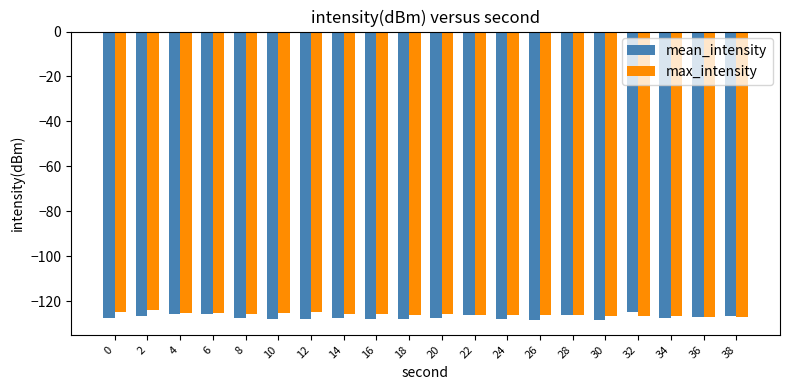

What is the total value across all series at 26?

-254.7